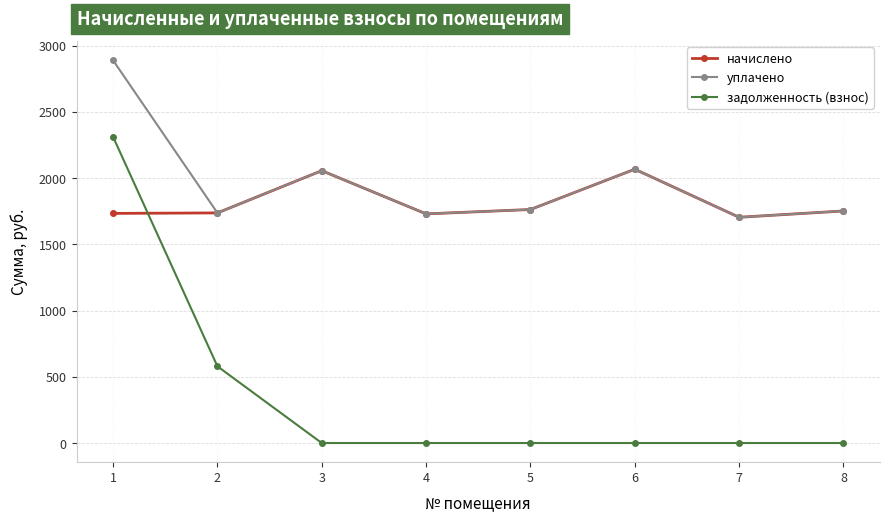

Which series has the widest spread of values?

задолженность (взнос)